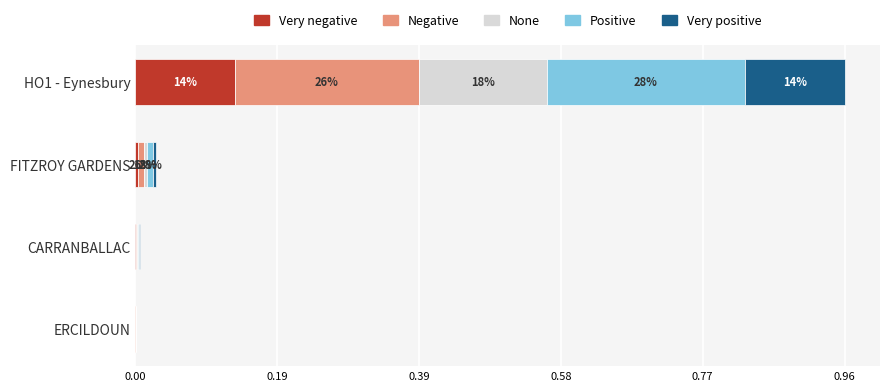

At which category is the sum across all series the highest?

HO1 - Eynesbury